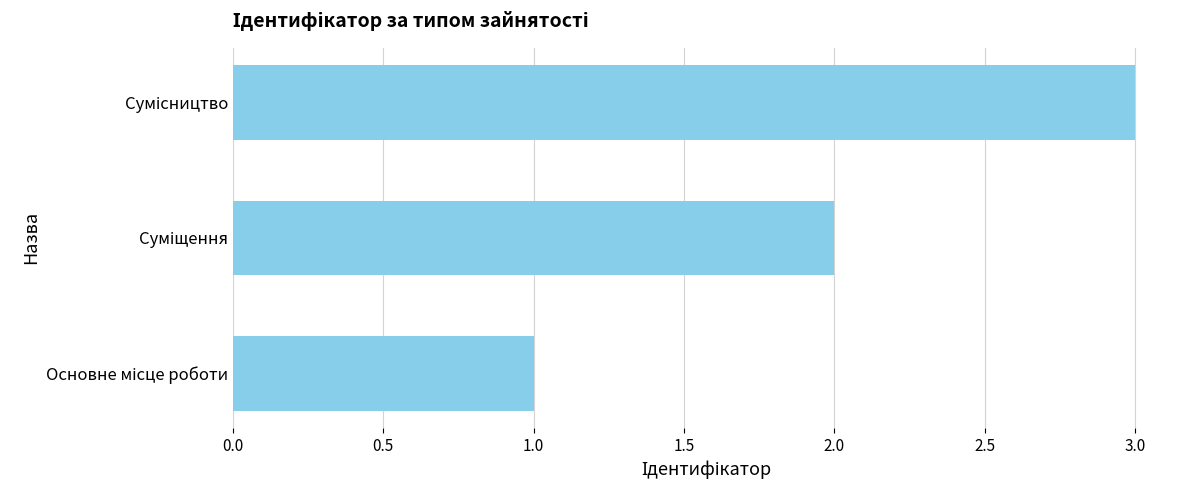

What is the sum of all values?

6